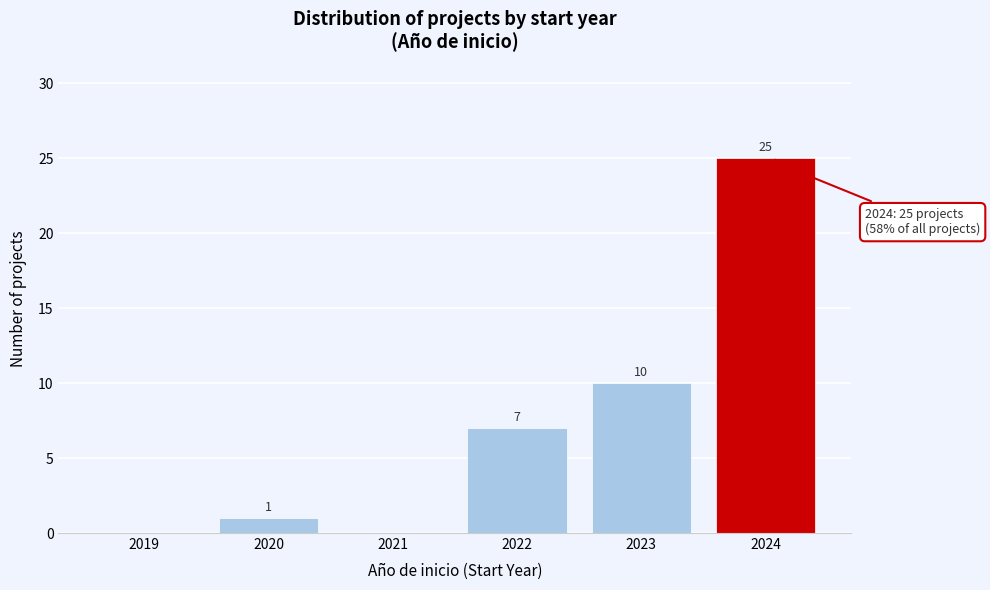

Reading right to left, list all the values displayed in this chart.

2024=25	2023=10	2022=7	2021=0	2020=1	2019=0